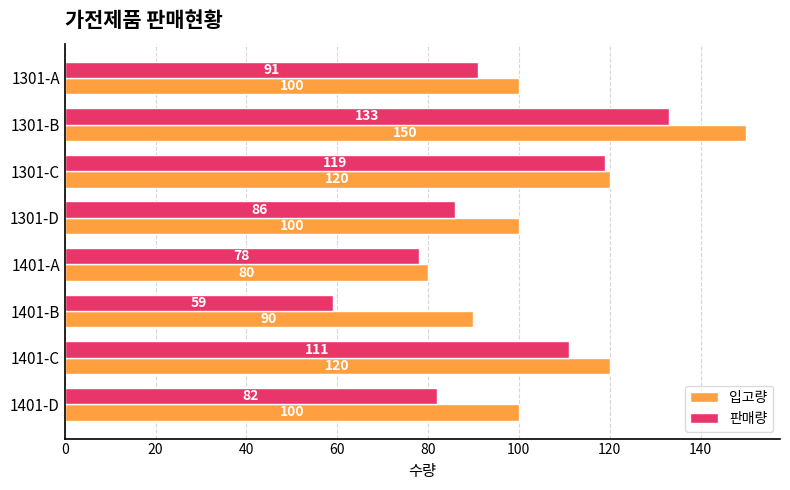

What are all the series names shown in the legend?

입고량, 판매량